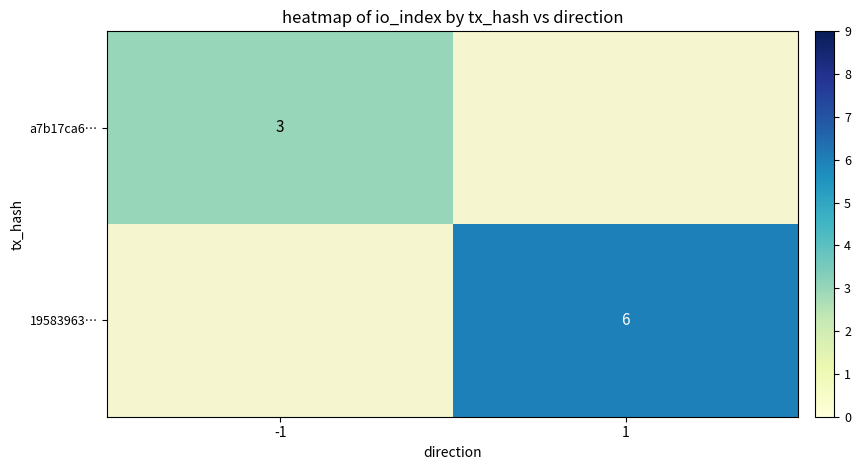

The value of a7b17ca6… at -1 is 4. True or false?

False